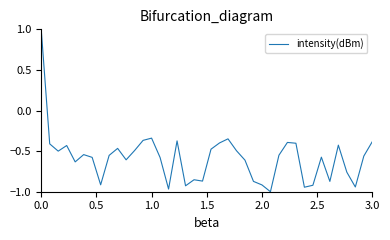

Count the values in the range 0 to 1.

1